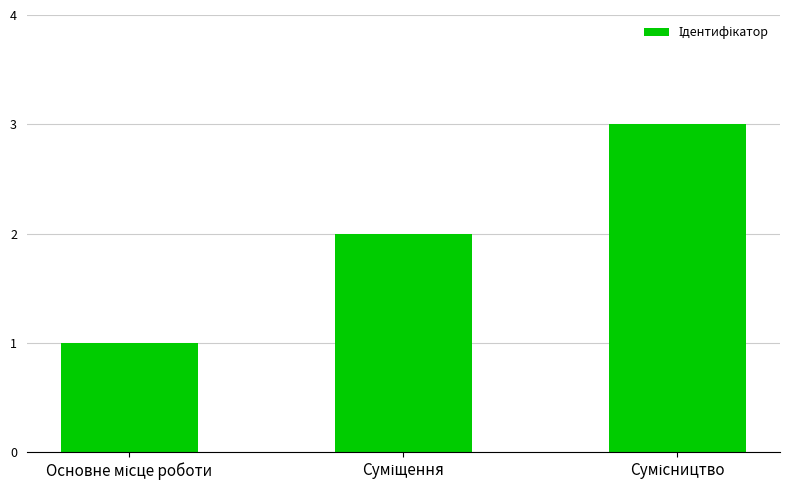

Reading right to left, what are all the values shown in this chart?

3	2	1